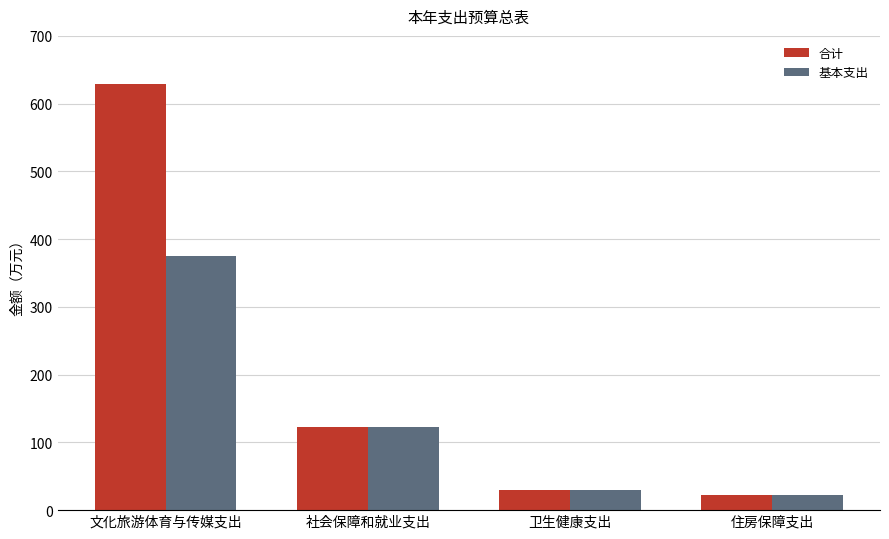

Which series has the largest range (max minus min)?

合计